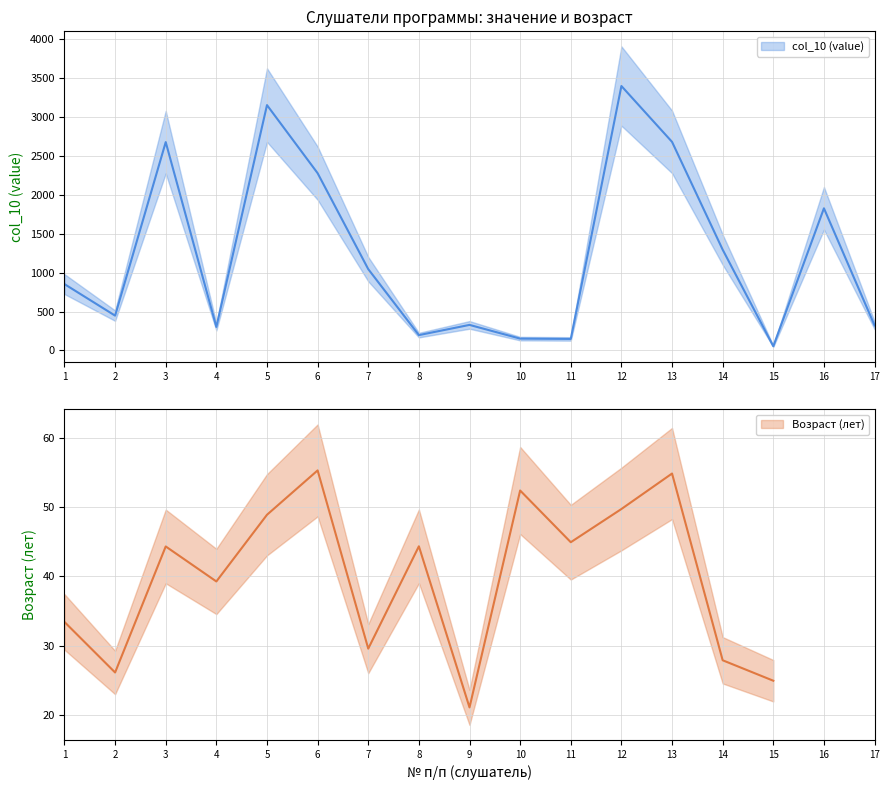

Where does the data first go above 852?

3